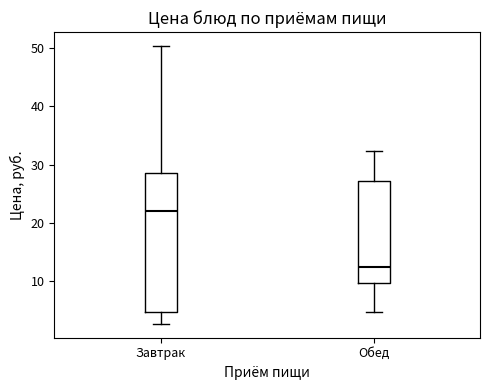

Reading left to right, transcribe this box plot: for each box, give where its median line is, the range the box spans, and where its two whiskers end, as read against the y-axis. The values are not printed on the chart, so give them approximately, as read against the axis.

Завтрак: median 22, box 5 to 29, whiskers 3 to 50
Обед: median 12, box 10 to 27, whiskers 5 to 32